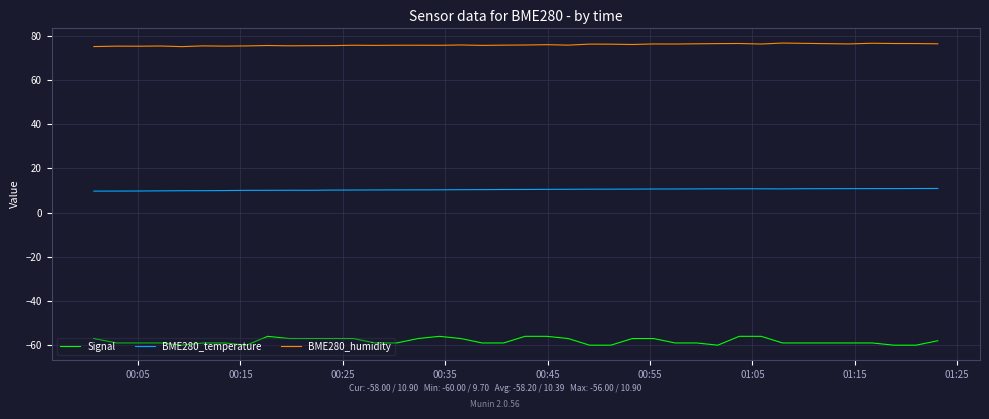

What is the highest value of the BME280_temperature series?

10.9